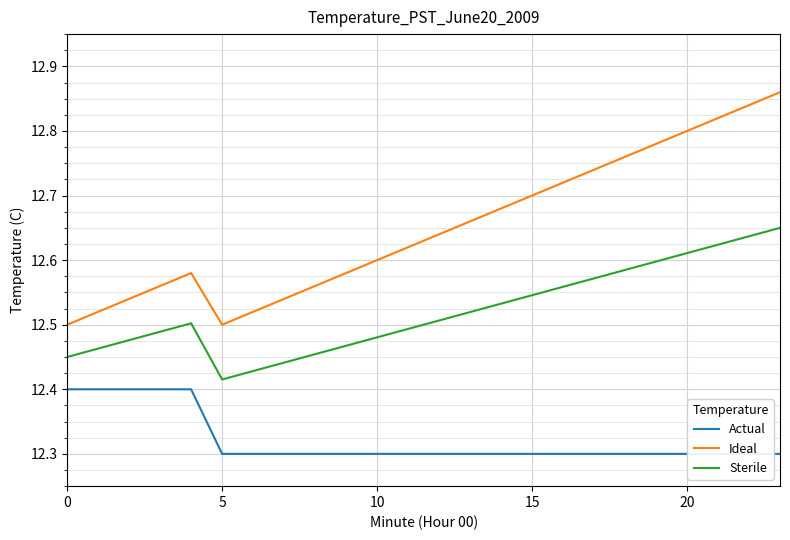

True or false: Sterile and Ideal intersect in this chart.

False